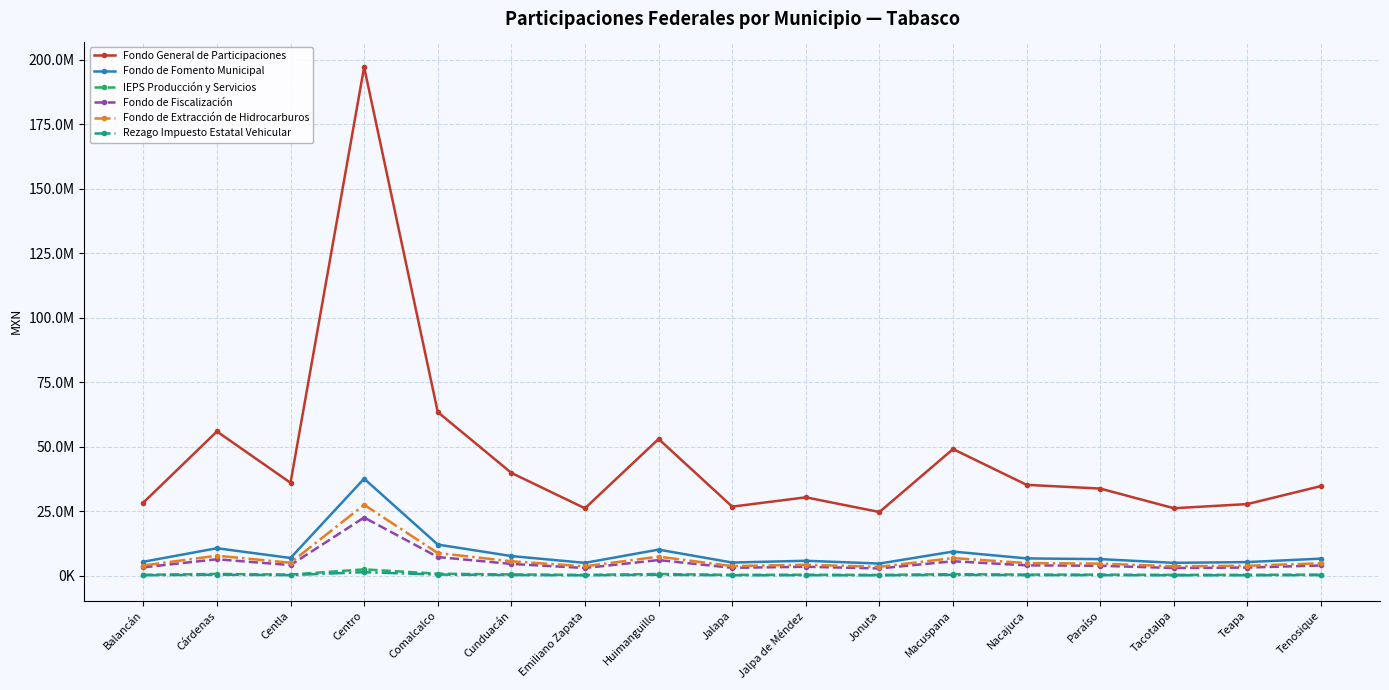

What is the label of the 8th point from the right?

Jalpa de Méndez